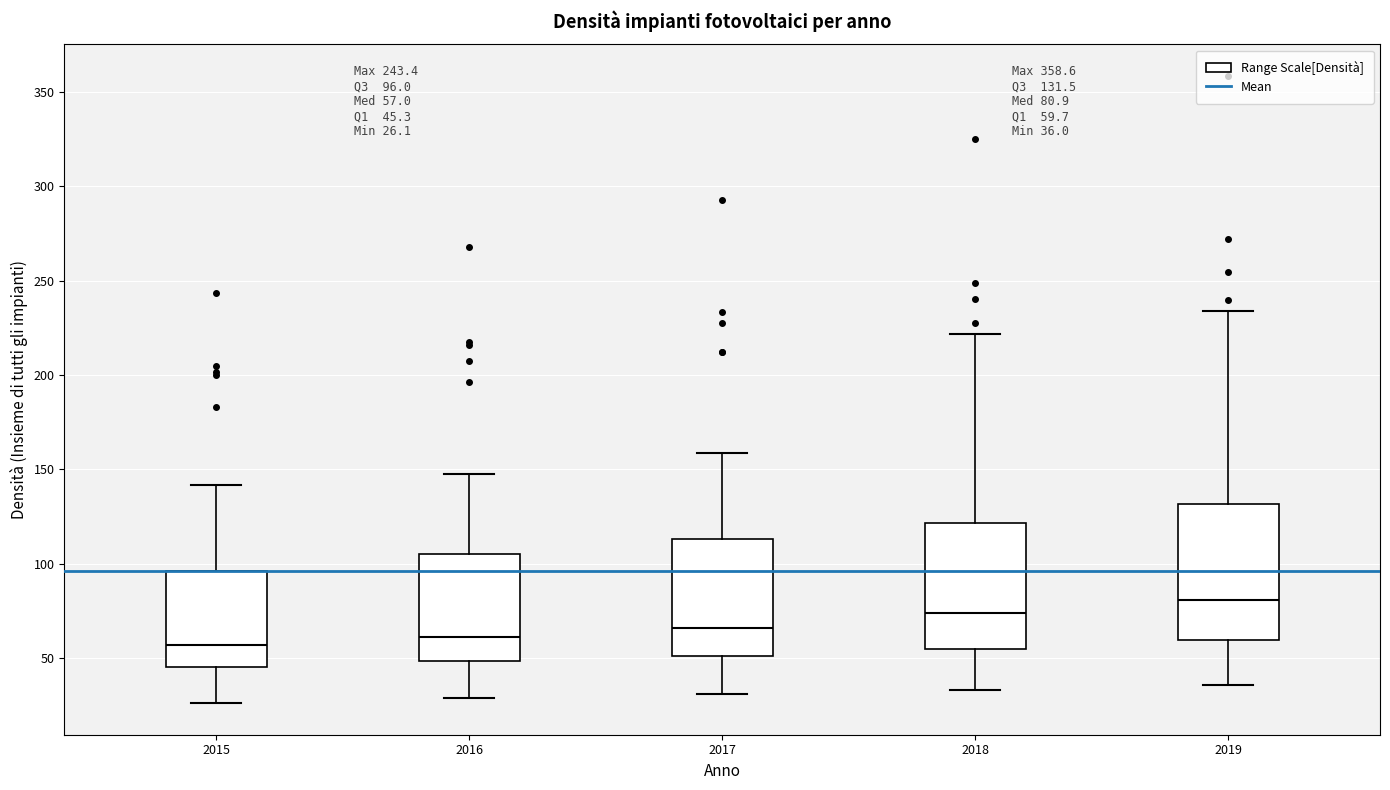

Which box's median line is the highest?

2019